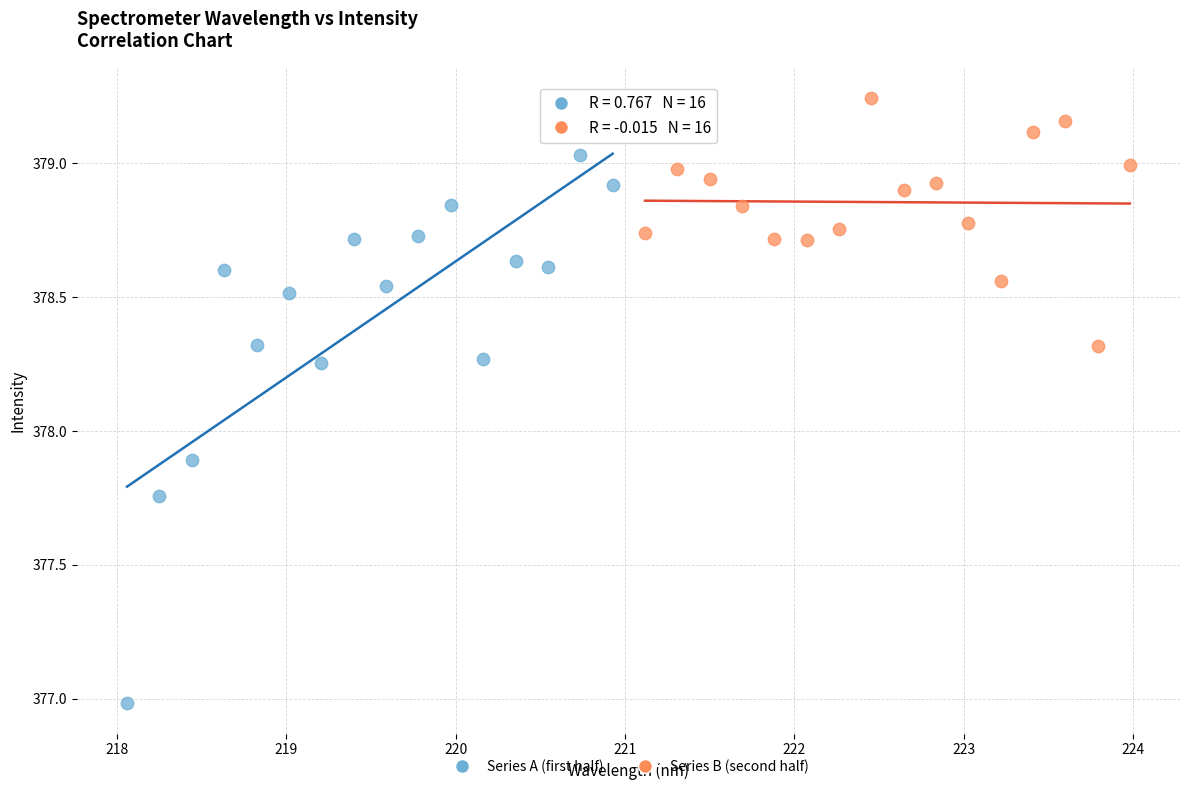

Which series contains the lowest Y value?

Series A (first half)